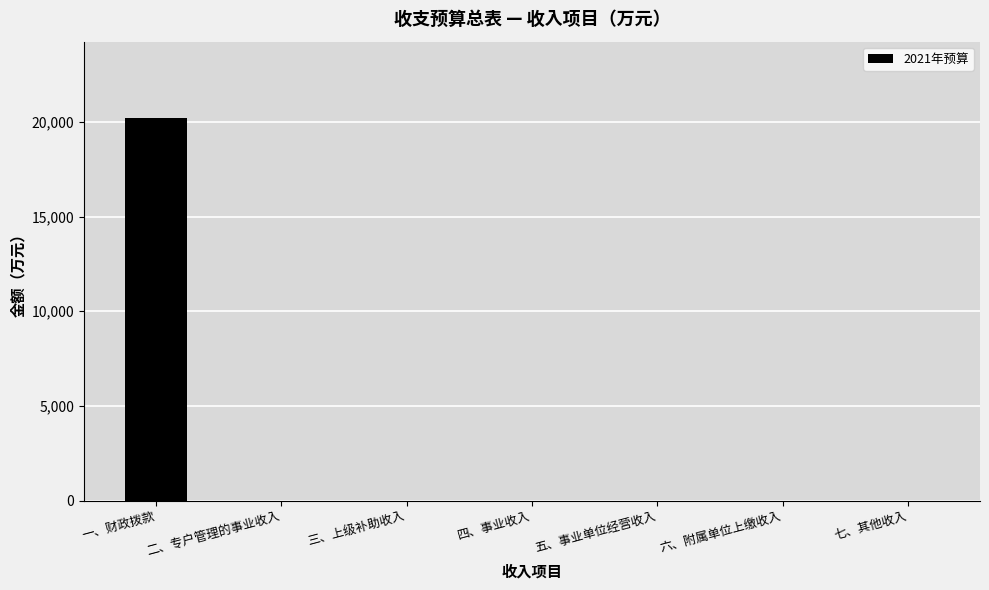

Are the bars grouped side by side (vs. stacked)?

No